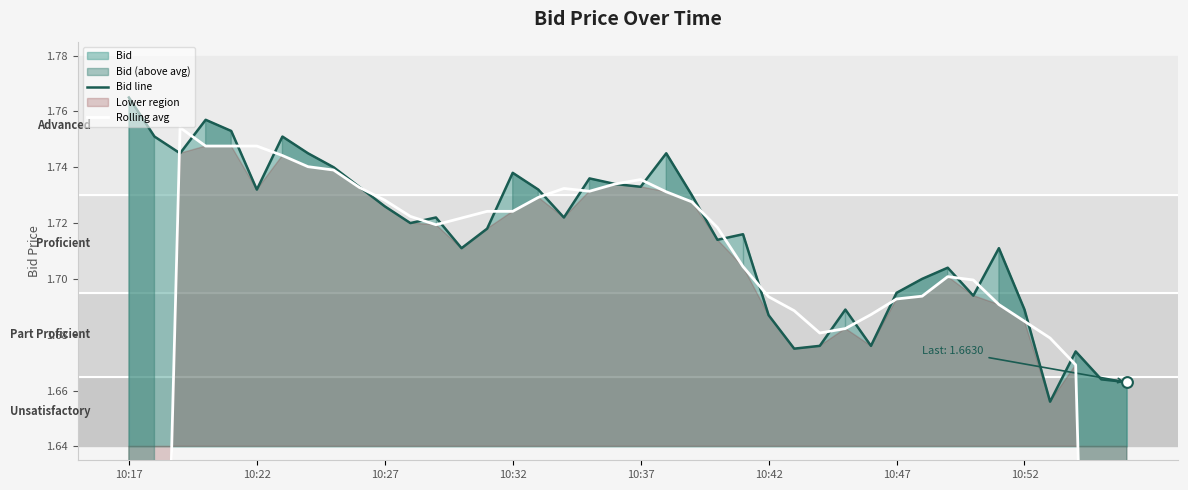

Which series contains the lowest Y value?

Rolling avg